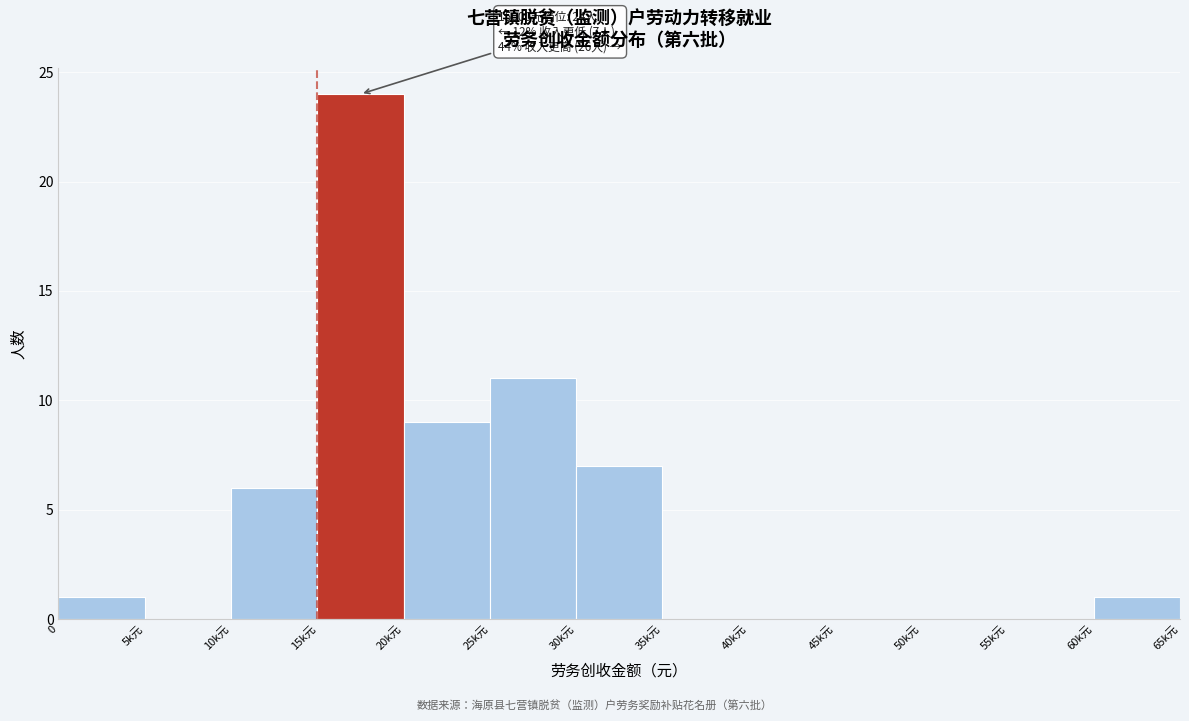

Reading right to left, transcribe all the data shown in this chart.

60k元=1	55k元=0	50k元=0	45k元=0	40k元=0	35k元=0	30k元=7	25k元=11	20k元=9	15k元=24	10k元=6	5k元=0	0=1